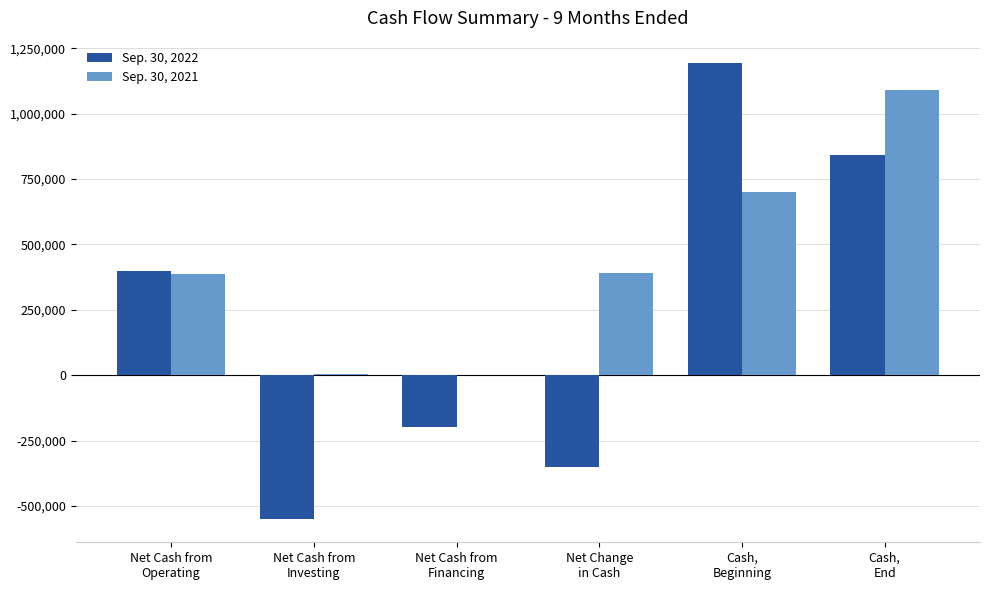

How many groups of bars are there?

6